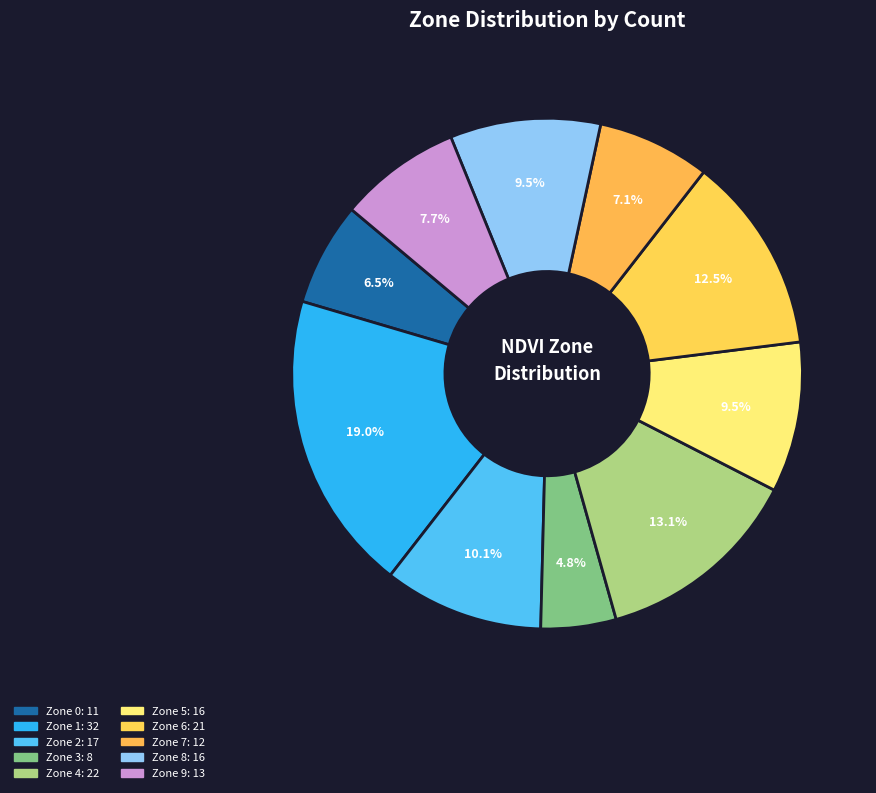

Count the number of slices in the pie.

10